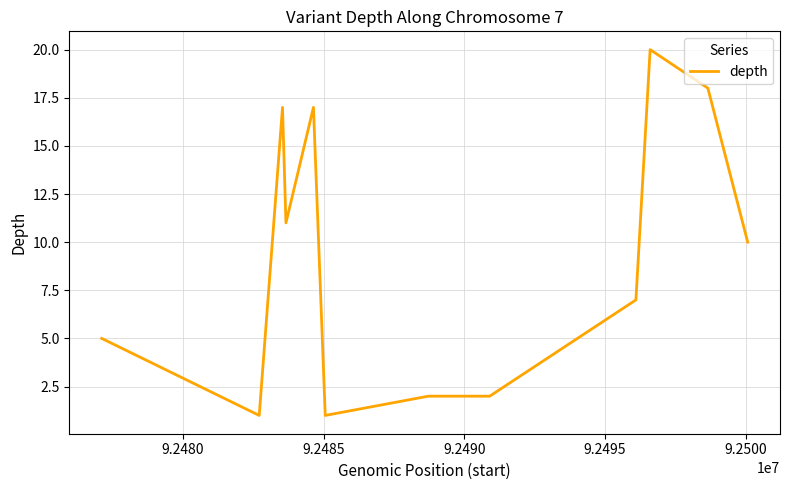

What is the difference between the maximum and minimum values?

19